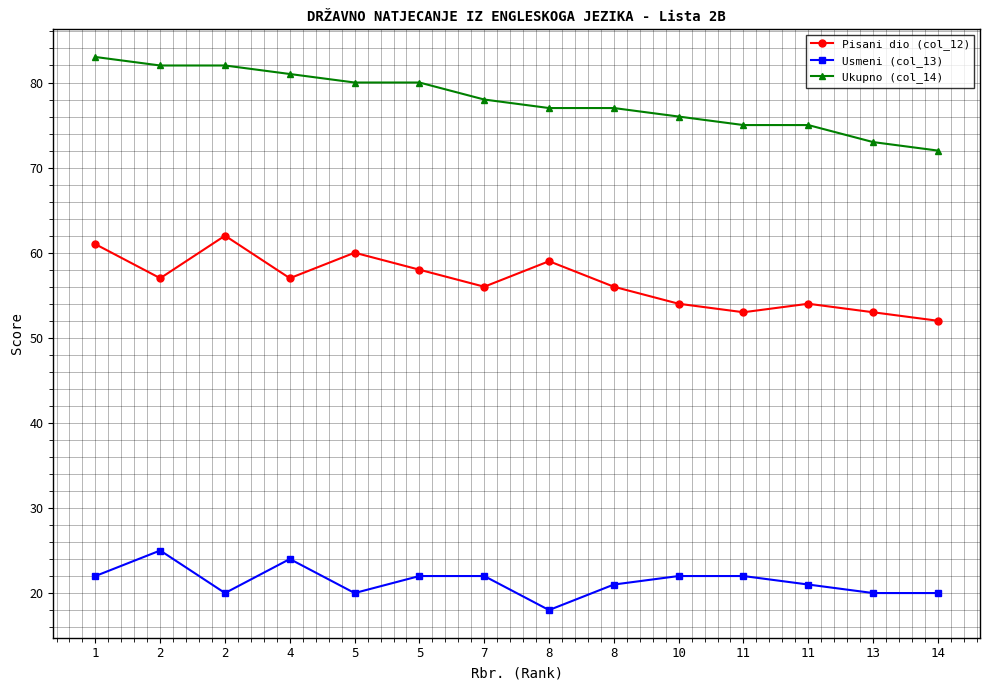

How many data points in Usmeni (col_13) are less than 22?

7